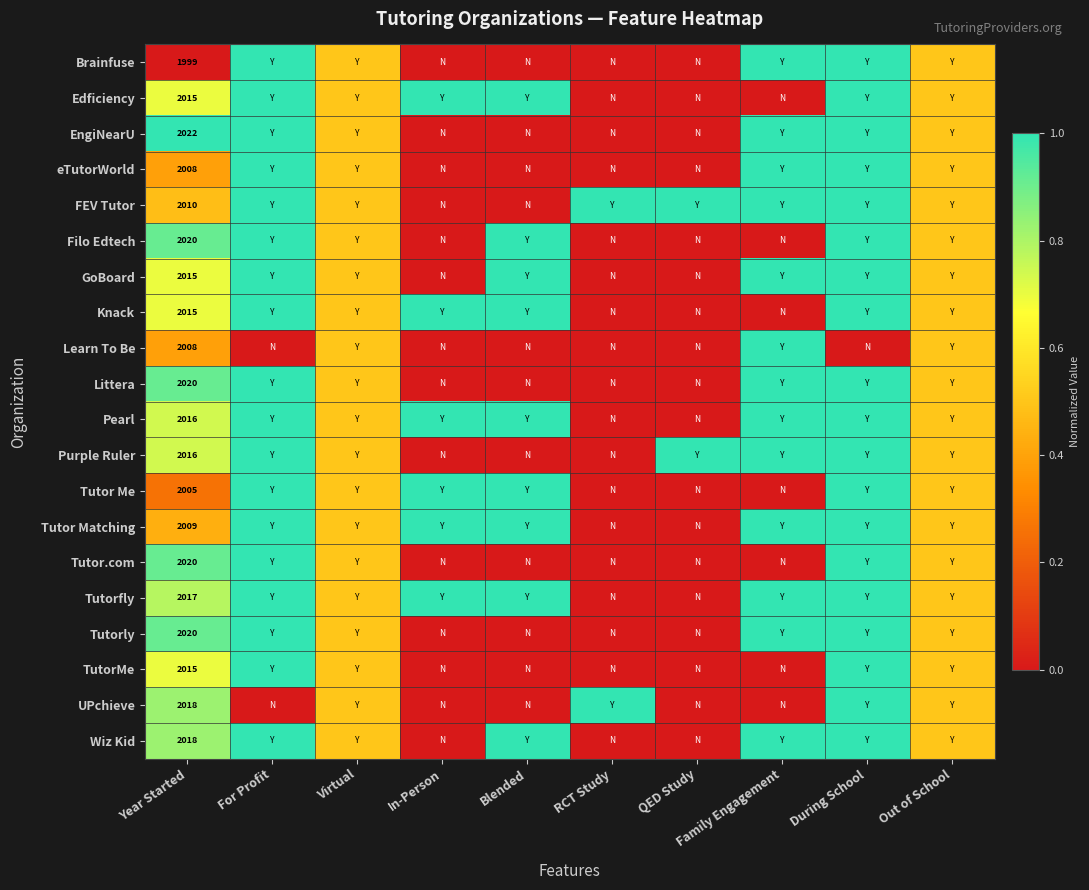

What is the sum of the Purple Ruler values at RCT Study and Out of School?

0.5